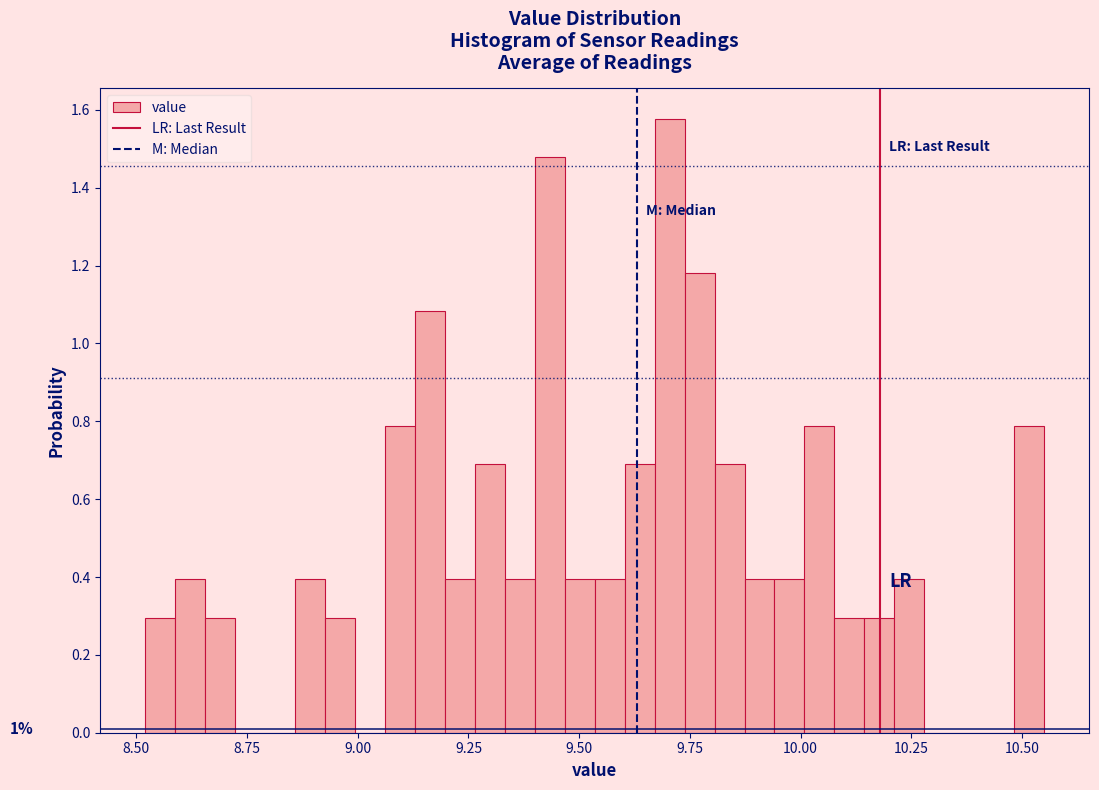

Read against the x-axis, roughly where is the centre of the tallest bar?

9.70